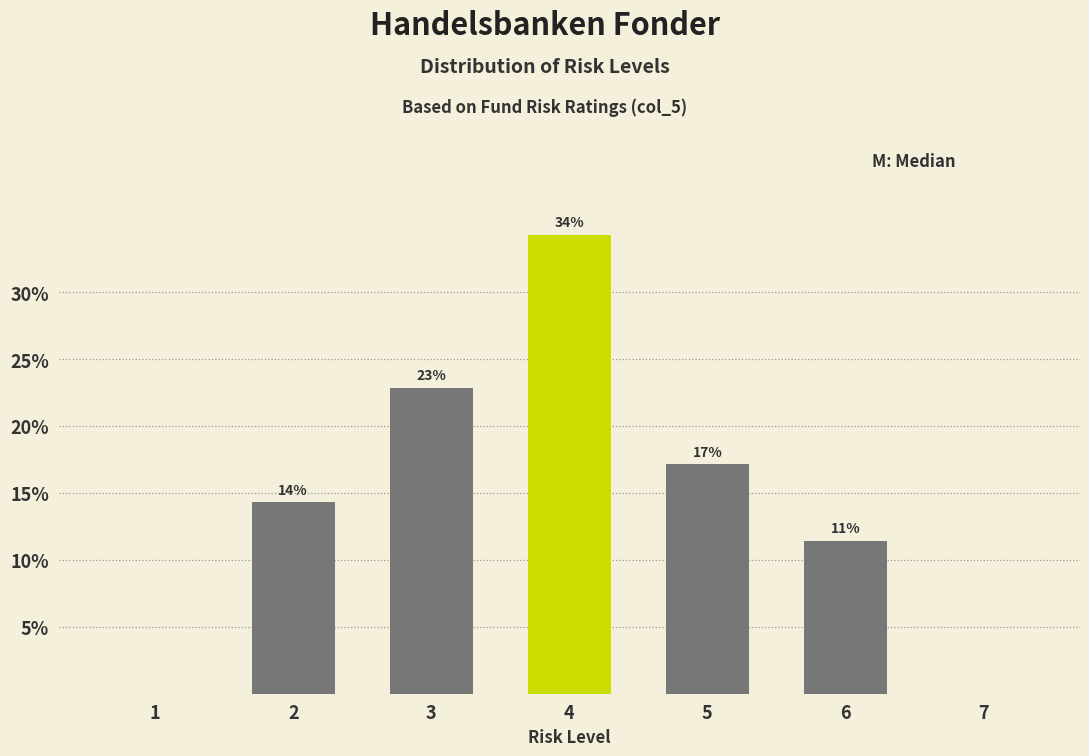

Are the bars horizontal?

No